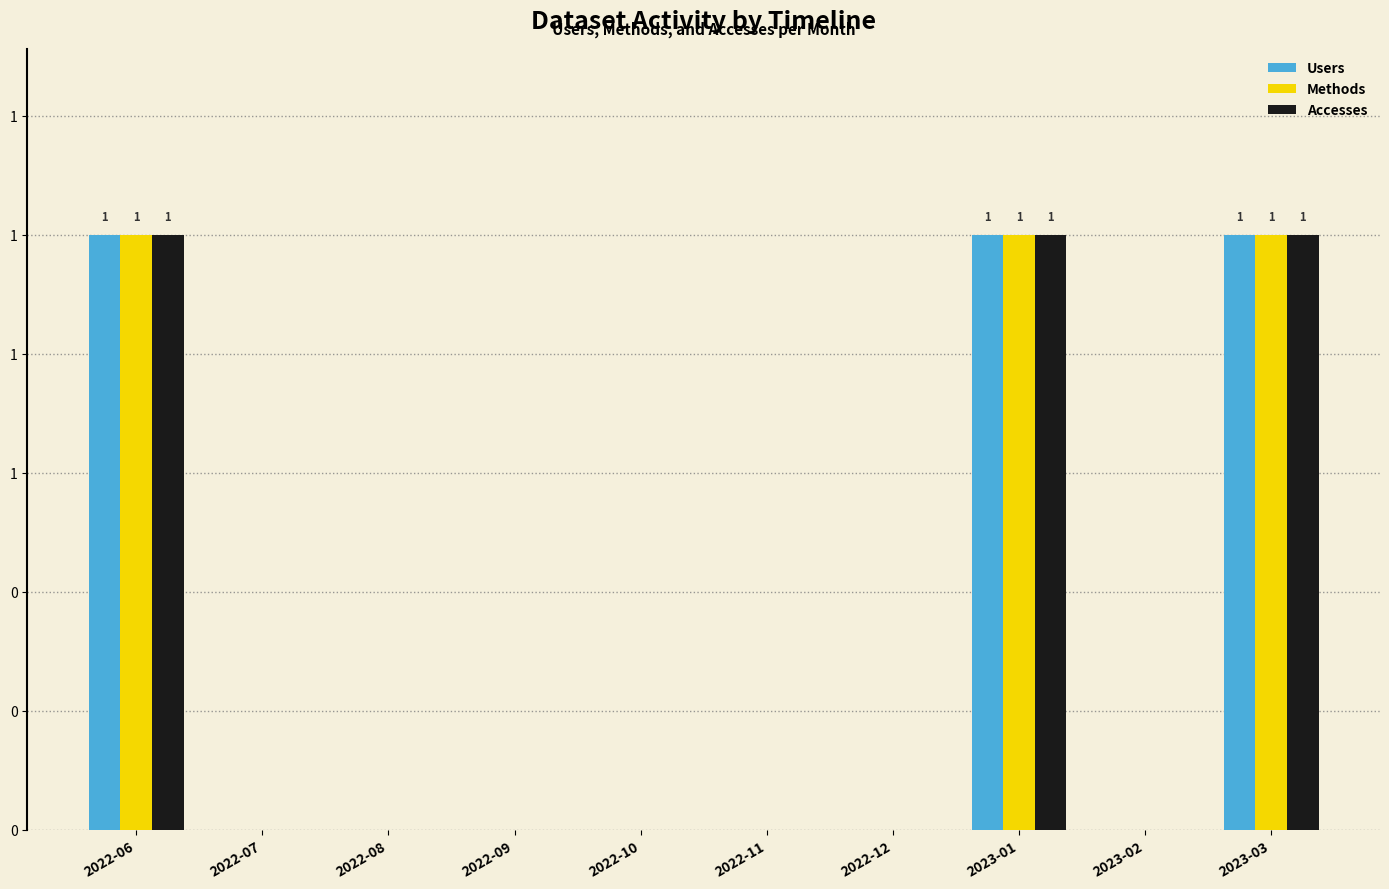

Which series has the widest spread of values?

Users